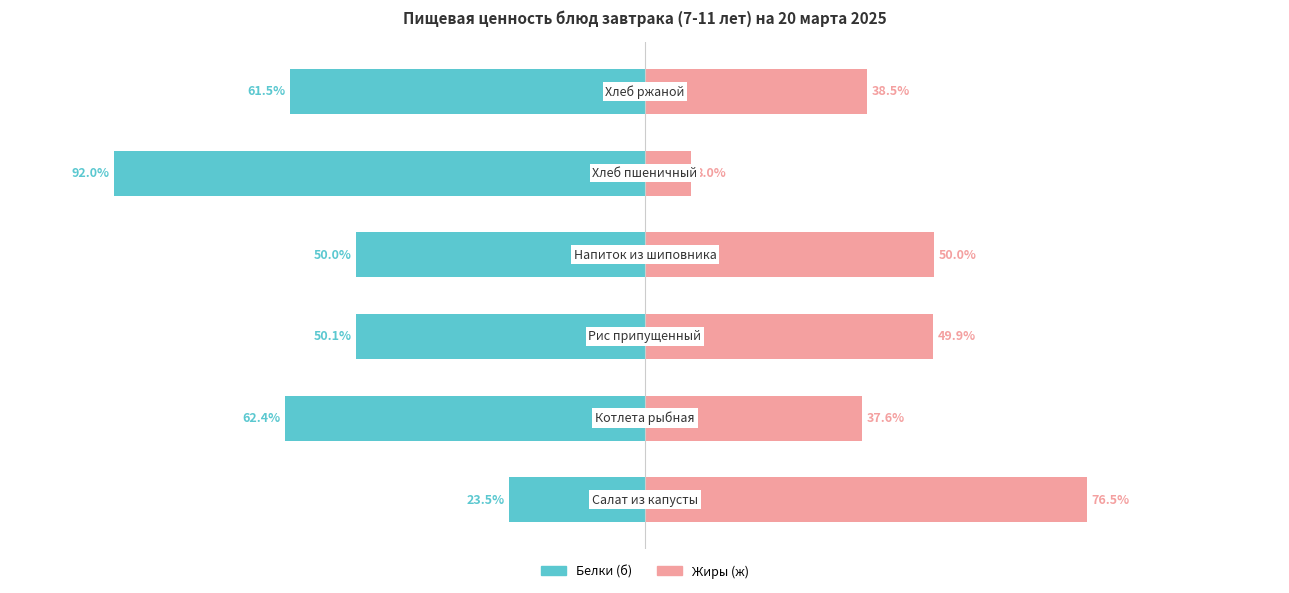

List the series in order of their overall mean, lowest first.

Белки (б), Жиры (ж)